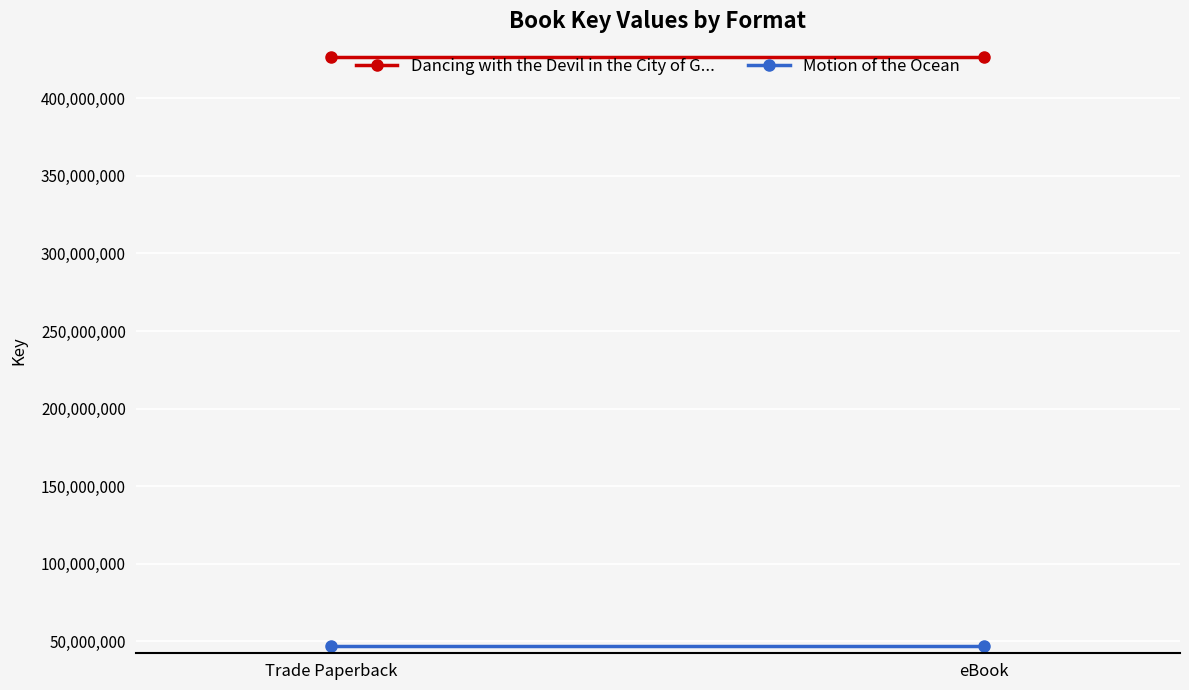

Rank the series by their average value, from highest to lowest.

Dancing with the Devil in the City of G..., Motion of the Ocean